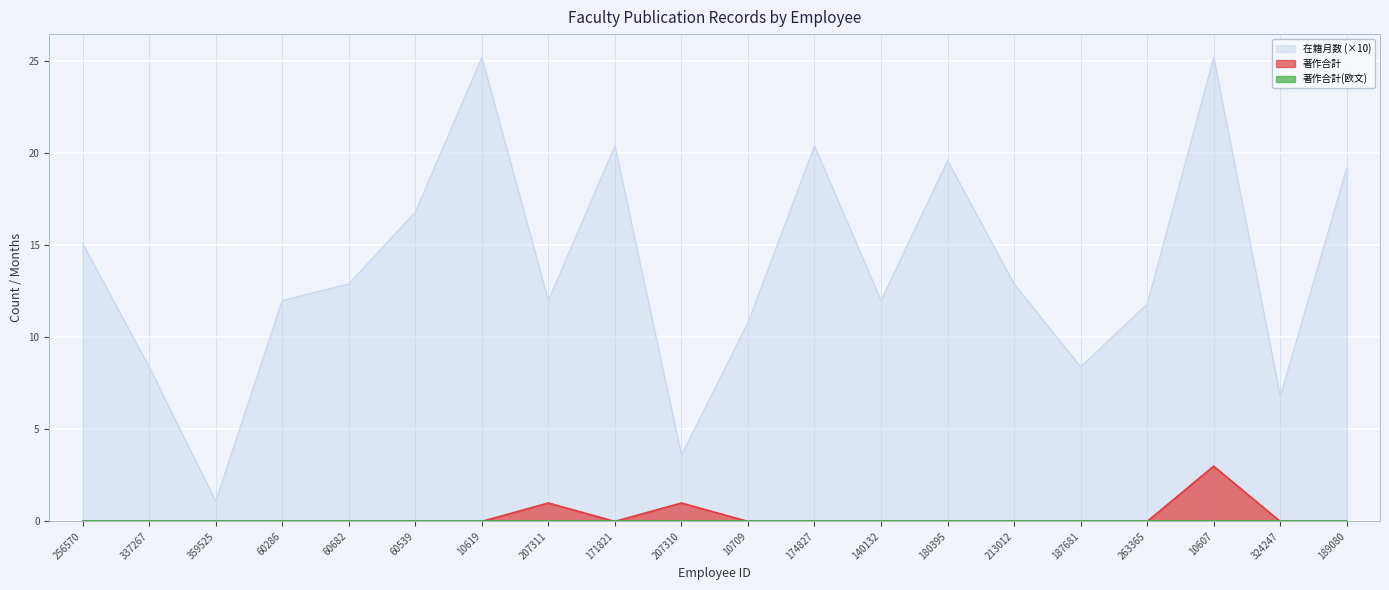

The 著作合計 series shows 1.2 at 60539. True or false?

False